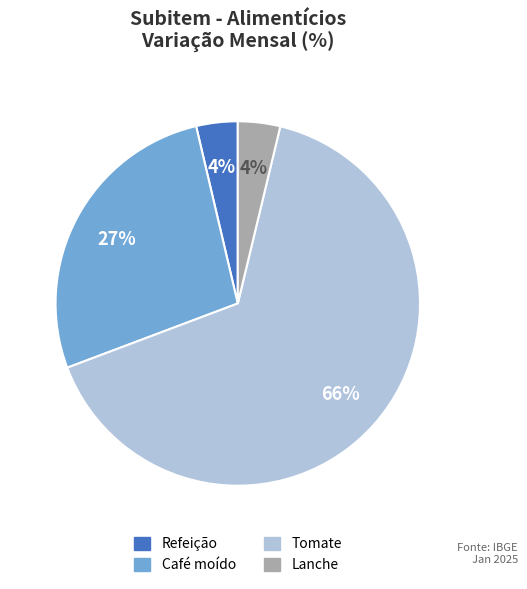

What percentage is the Refeição slice, to the nearest percent?

4%